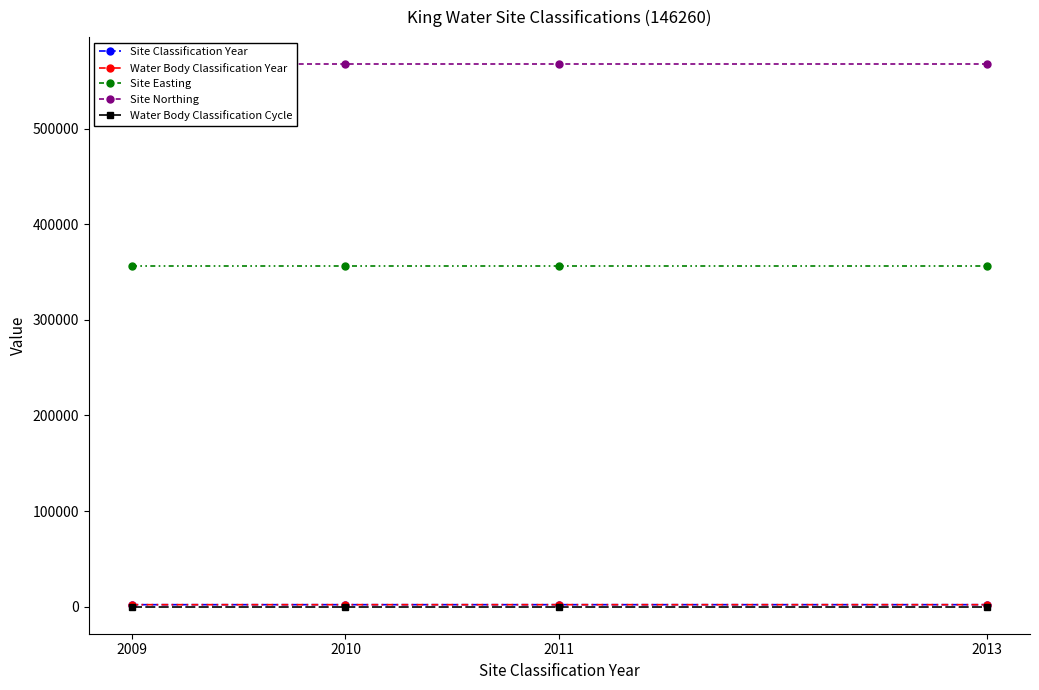

Where is Water Body Classification Cycle nearest to the value 1?

2009